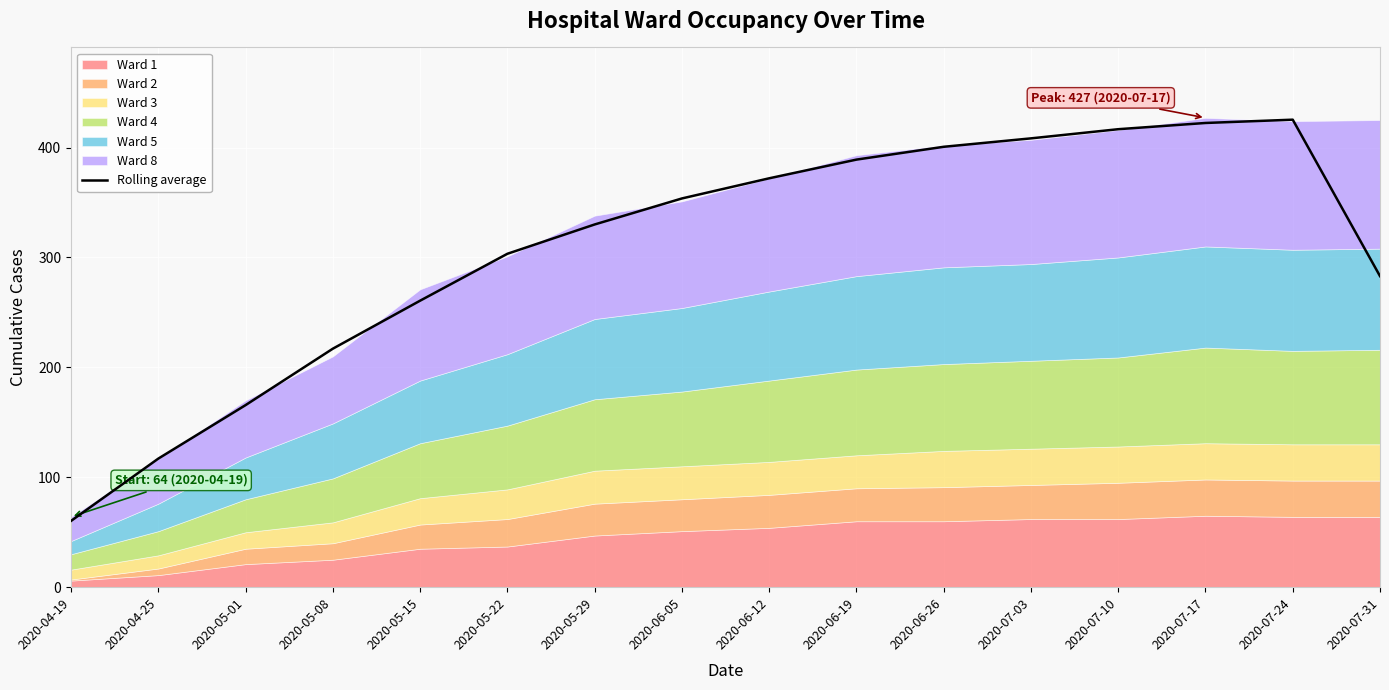

What is the smallest value displayed?

60.3